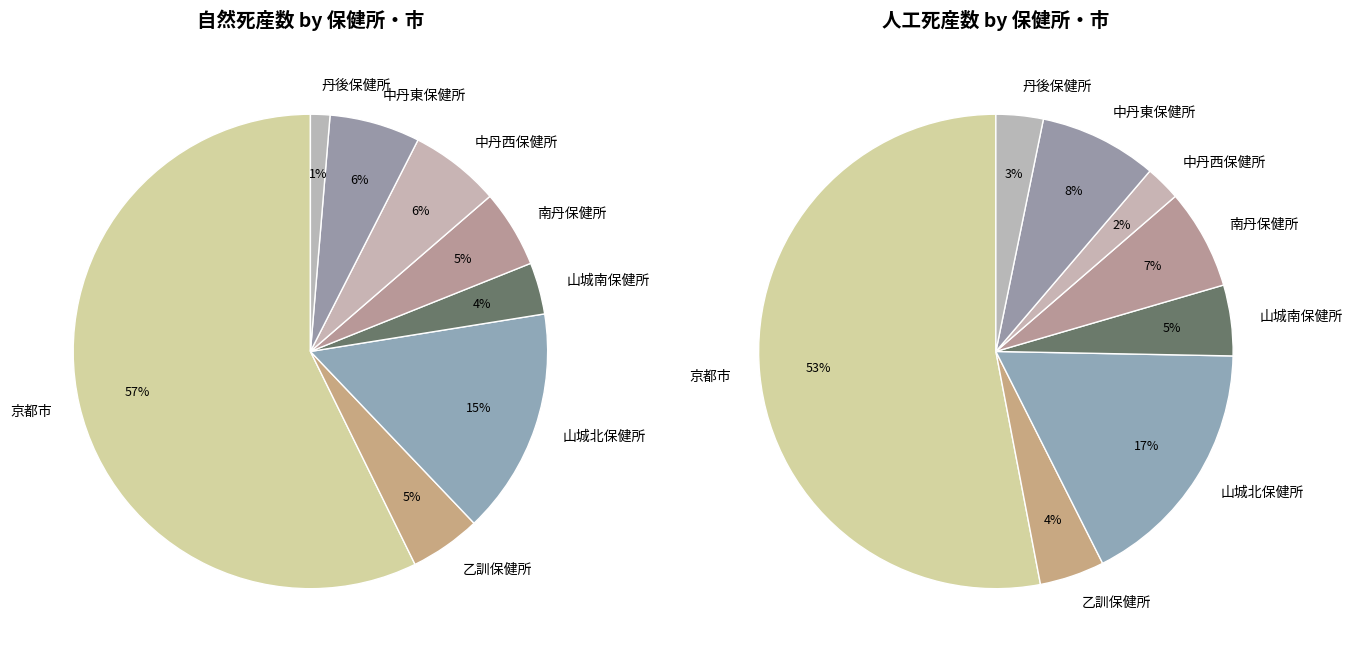

Is it true that 山城南保健所 is 10% of the pie?

False